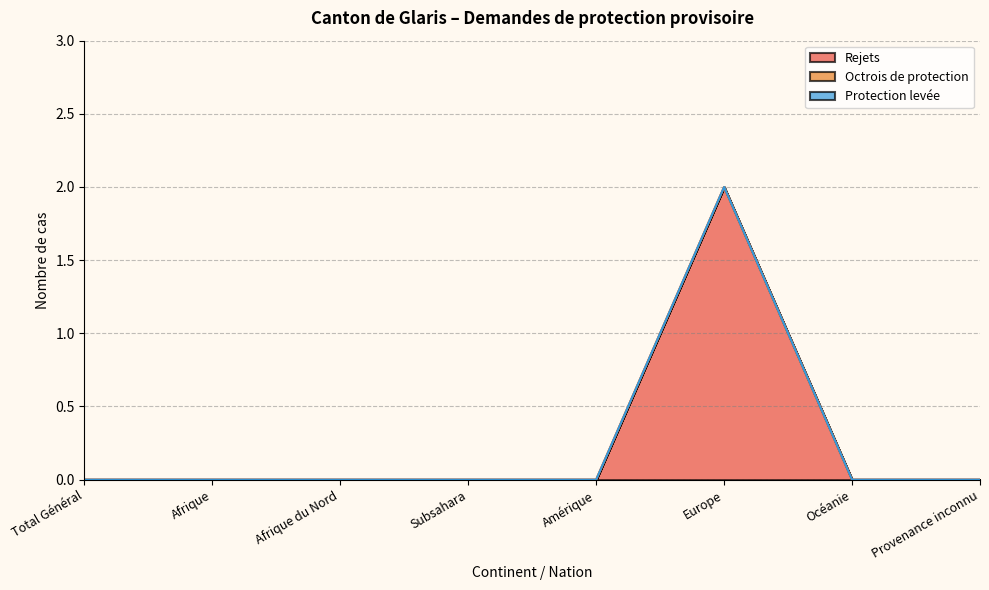

At how many categories does at least one series exceed 1?

1